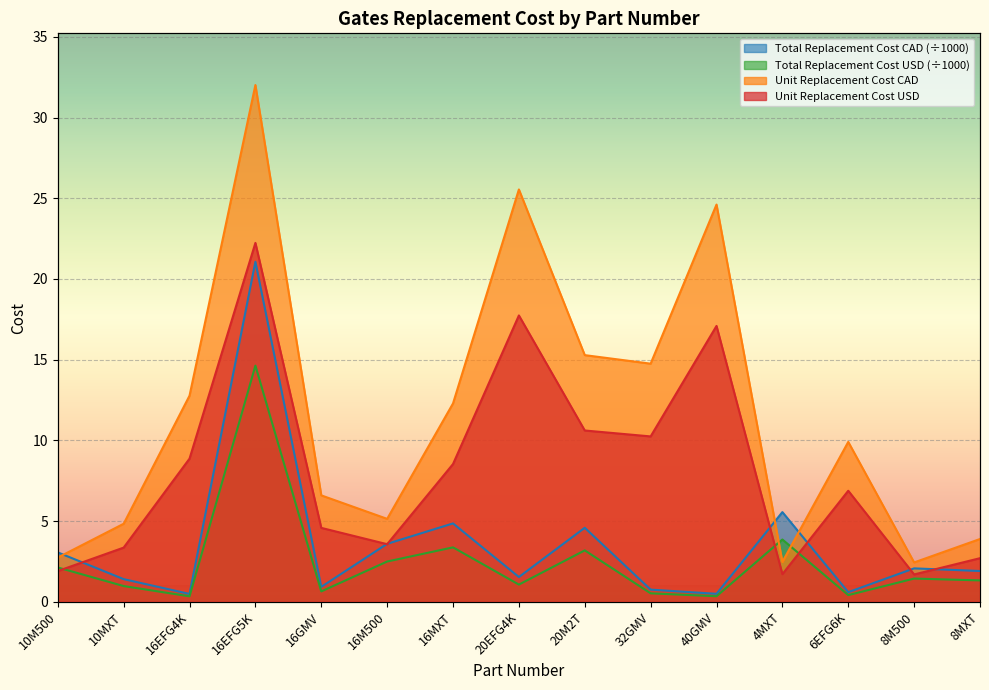

How many series are shown in this chart?

4